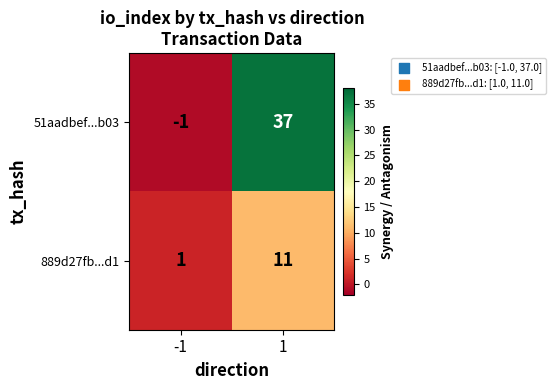

What is the greatest value displayed?

37